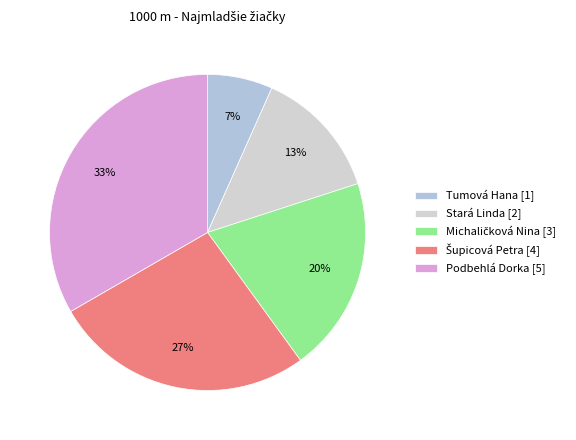

How many segments does this pie chart have?

5